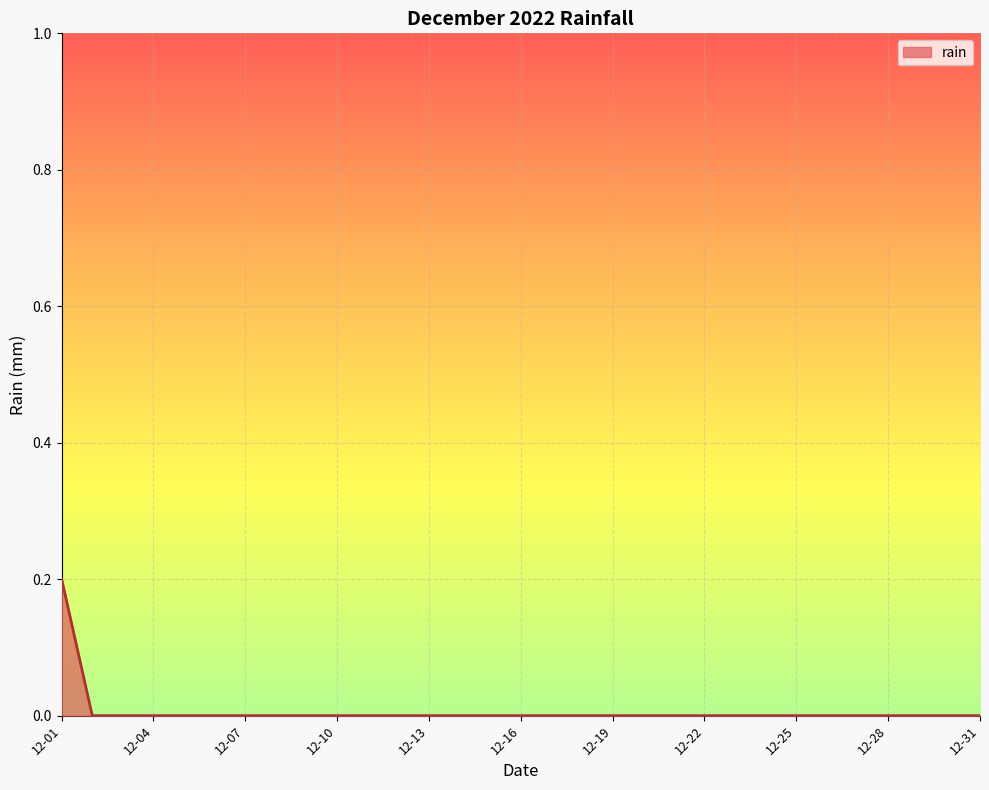

Which label corresponds to the smallest value in the chart?

2022-12-02